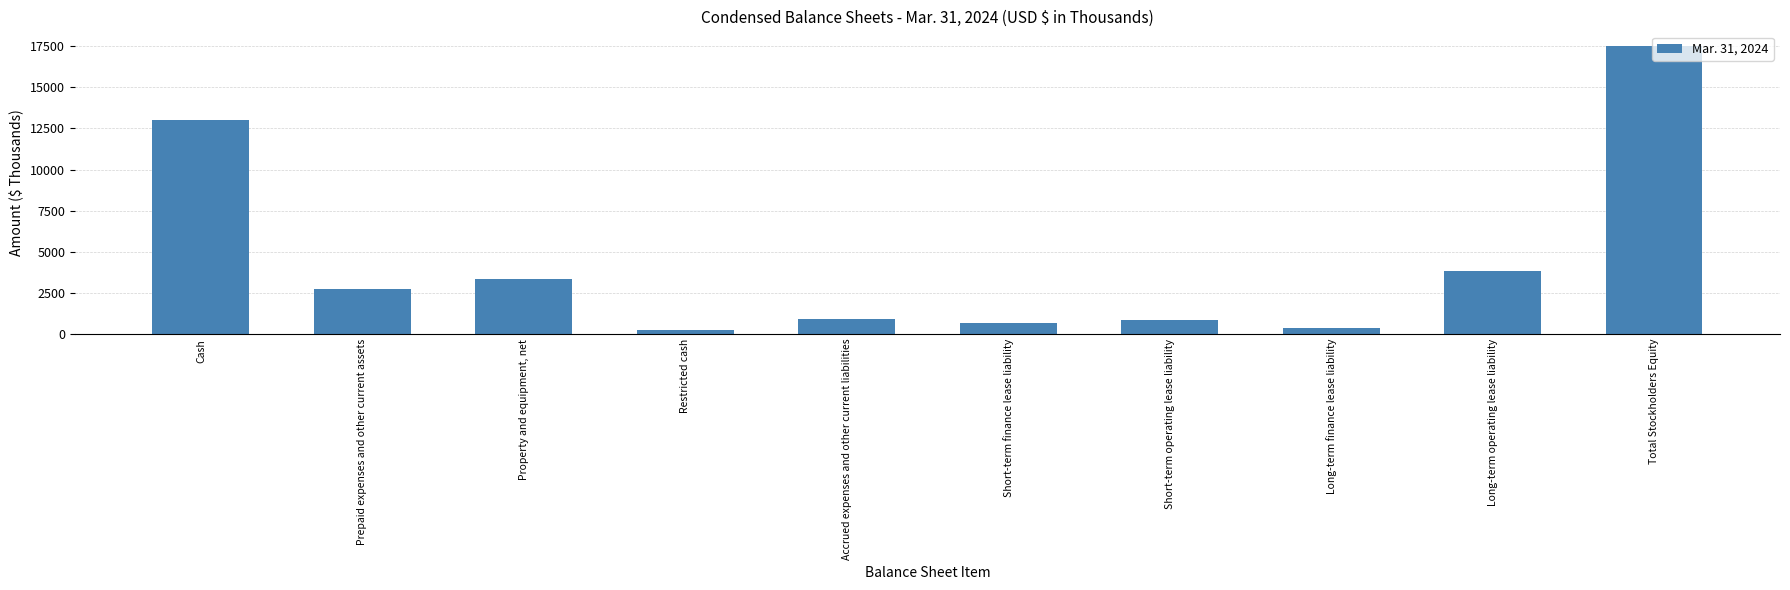

Between Property and equipment, net and Cash, which is larger?

Cash